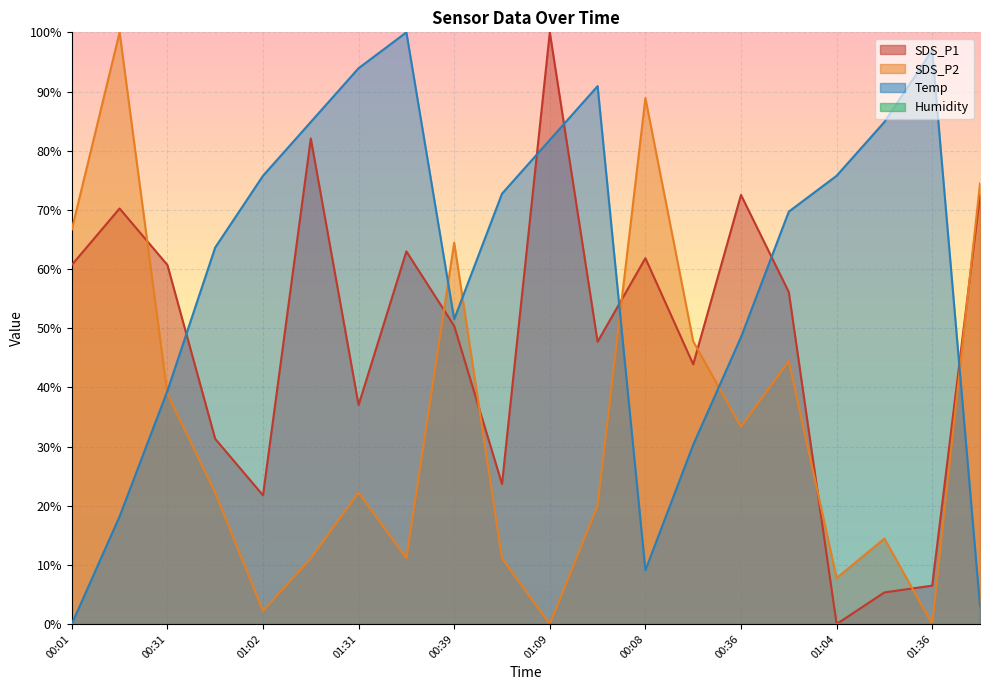

The SDS_P2 series shows 13.3 at 01:25. True or false?

False